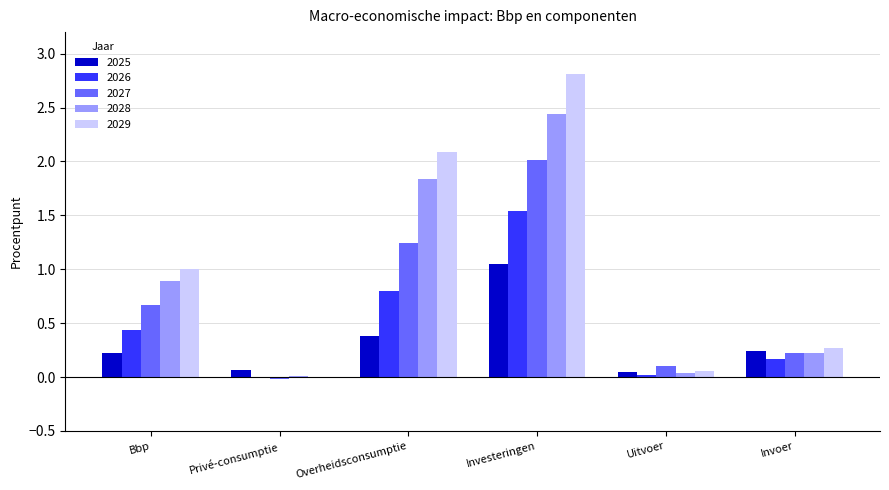

Count the number of categories in the chart.

6